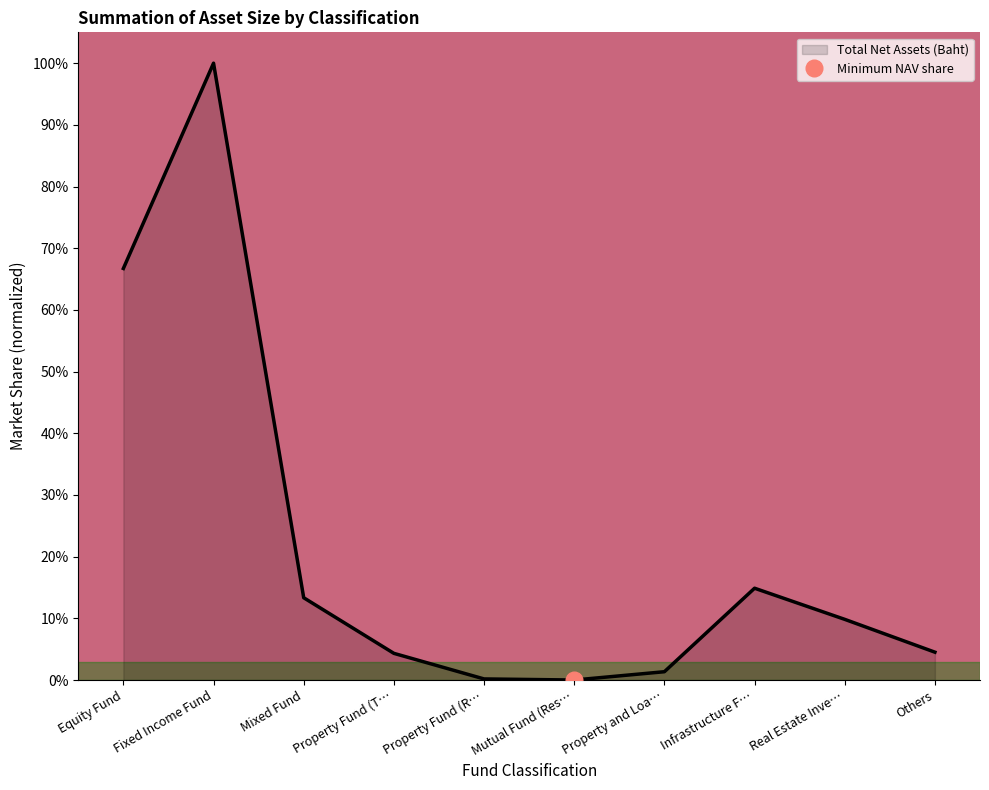

What is the approximate value at Mixed Fund?

13.3